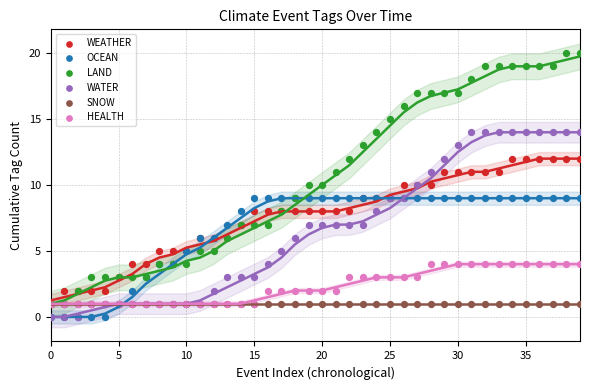

Which series contains the highest Y value?

LAND